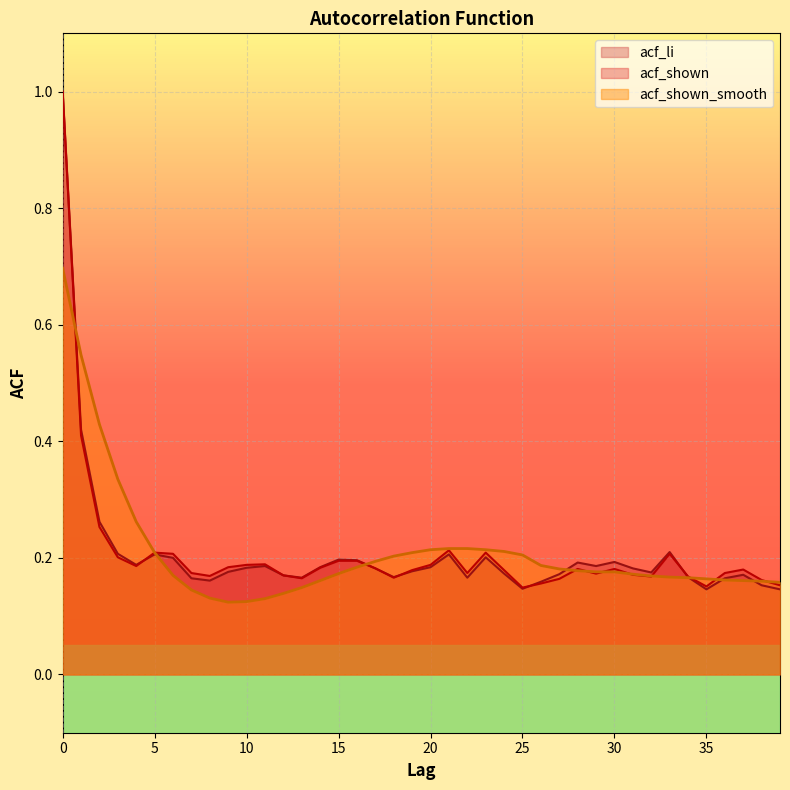

How many times do acf_li and acf_shown_smooth cross each other?

7